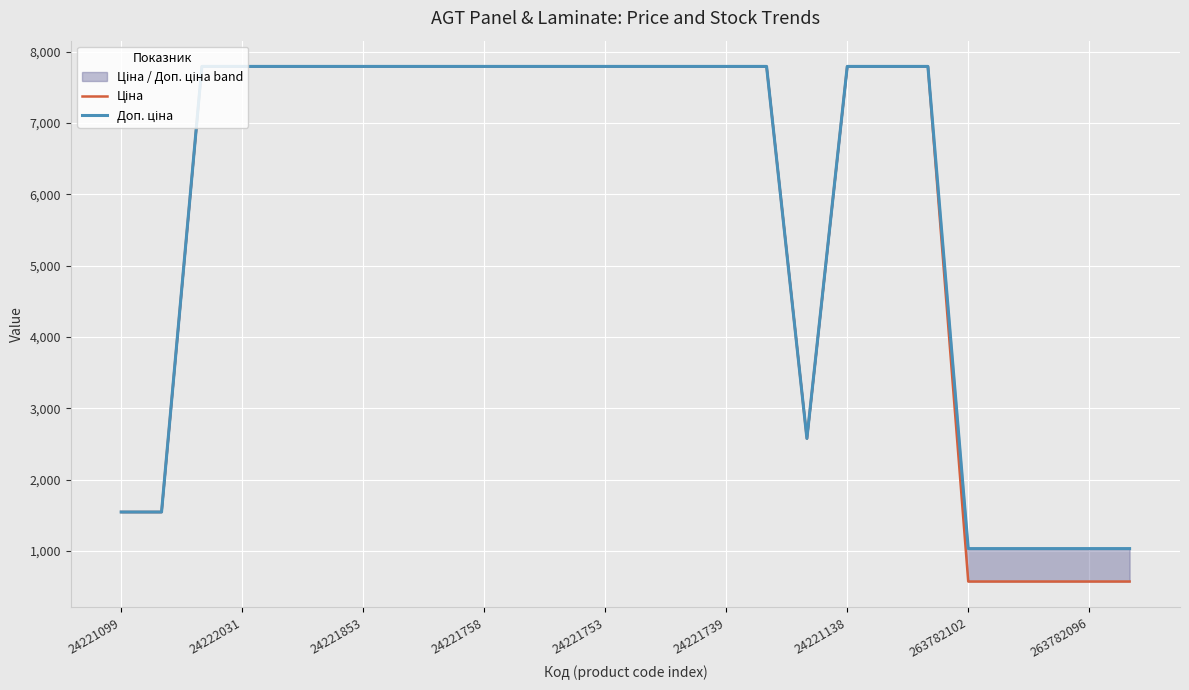

True or false: Доп. ціна and Ціна cross at least once.

False